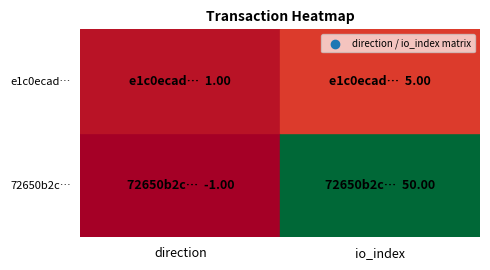

Reading right to left, list all the values displayed in this chart.

72650b2c08b19497bb5a52975f6fe2d17019f15: 50	-1
e1c0ecad71ec9c83aed6dba7f17eb10f0e07c30: 5	1